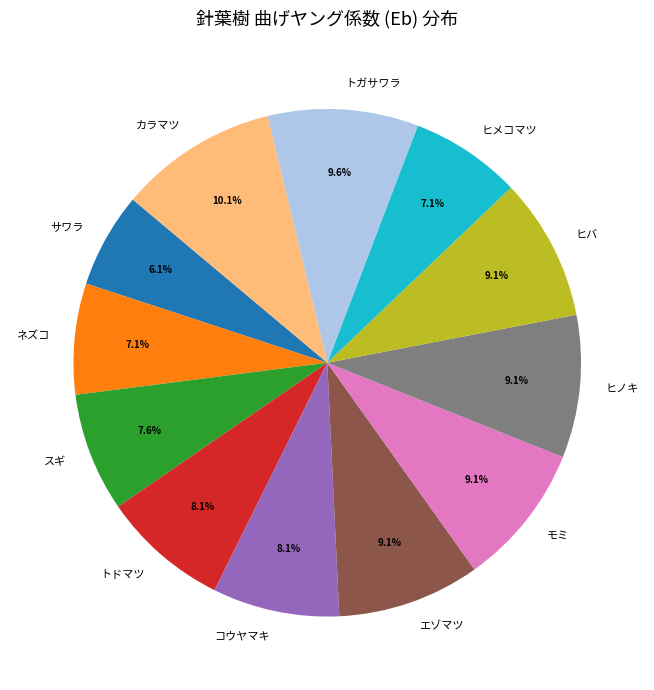

How many segments does this pie chart have?

12